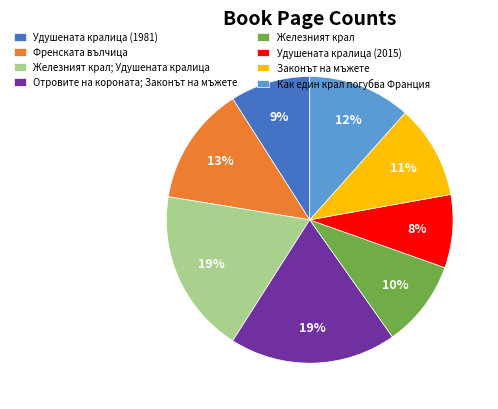

What is the ratio of the value at Удушената кралица (2015) to the value at Удушената кралица (1981)?

0.9